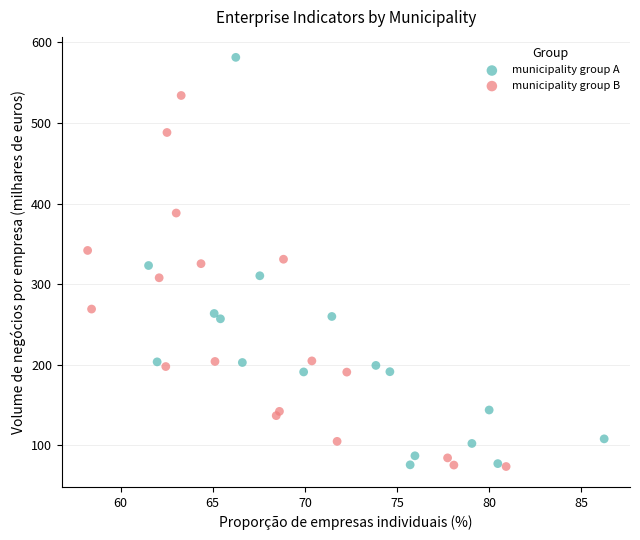

Which series has the widest spread of Y values?

municipality group A